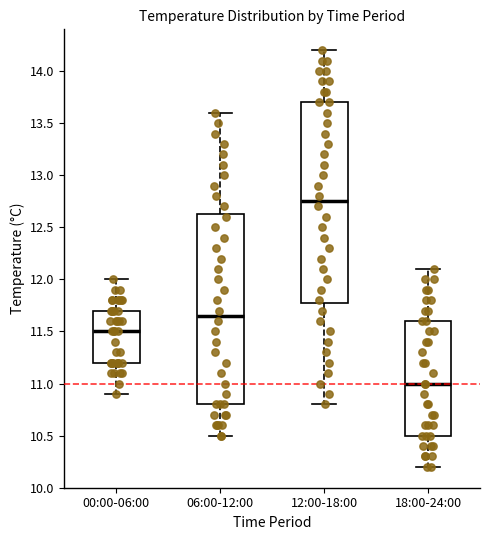

Reading left to right, transcribe this box plot: for each box, give where its median line is, the range the box spans, and where its two whiskers end, as read against the y-axis. The values are not printed on the chart, so give them approximately, as read against the axis.

00:00-06:00: median 11.50, box 11.20 to 11.70, whiskers 10.90 to 12.00
06:00-12:00: median 11.65, box 10.80 to 12.65, whiskers 10.50 to 13.60
12:00-18:00: median 12.75, box 11.80 to 13.70, whiskers 10.80 to 14.20
18:00-24:00: median 11.00, box 10.50 to 11.60, whiskers 10.20 to 12.10